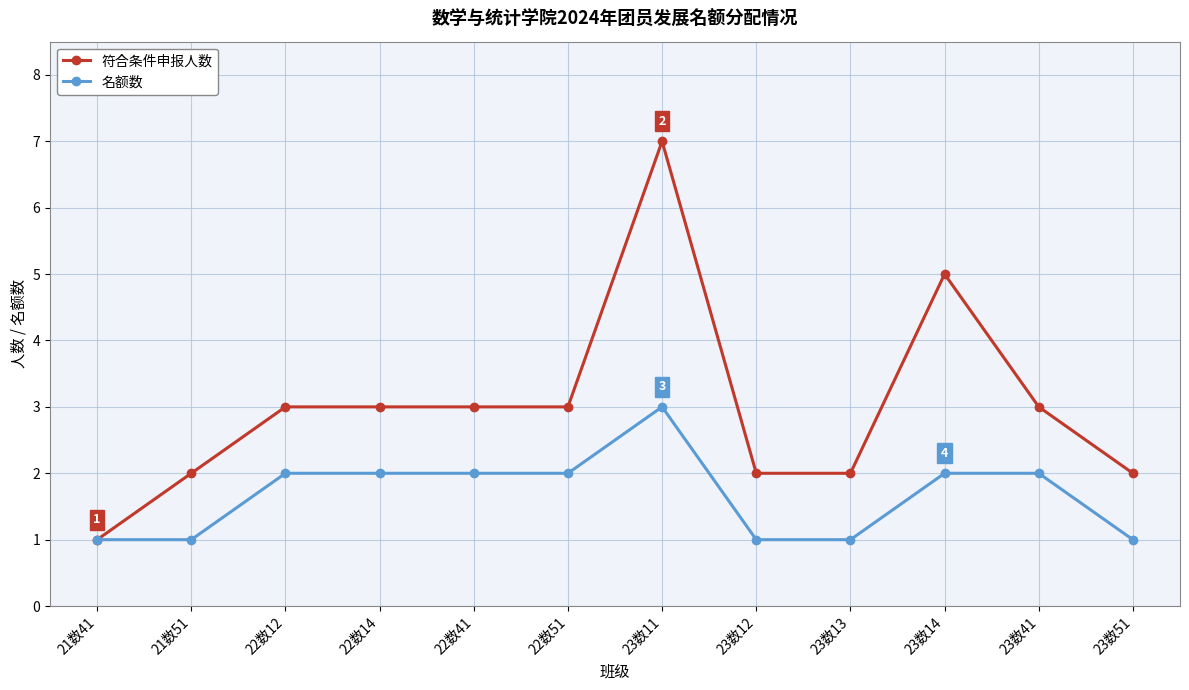

List the series in order of their overall mean, lowest first.

名额数, 符合条件申报人数